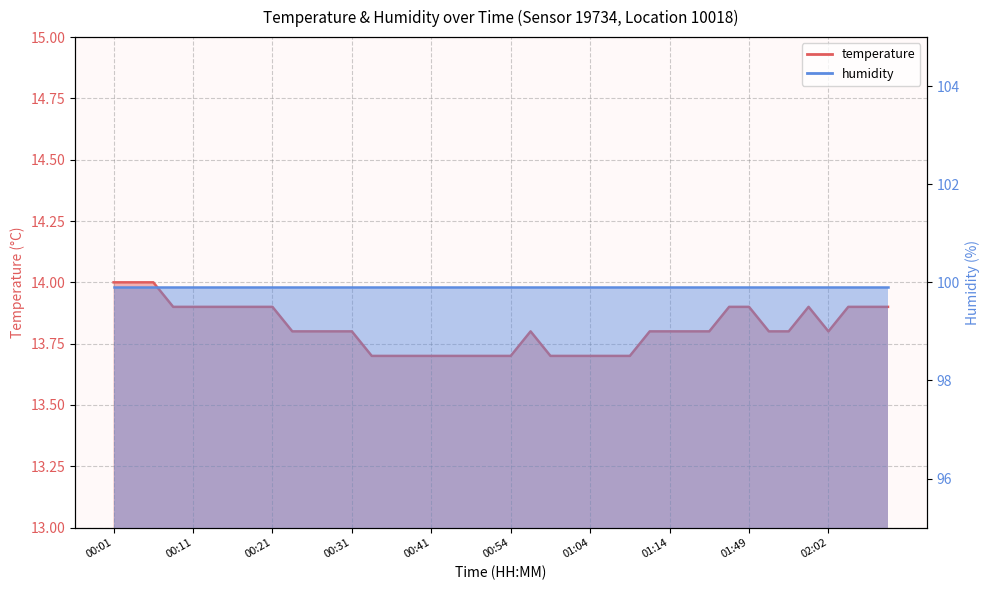

What is the change in value from 00:18 to 01:06?

-0.2